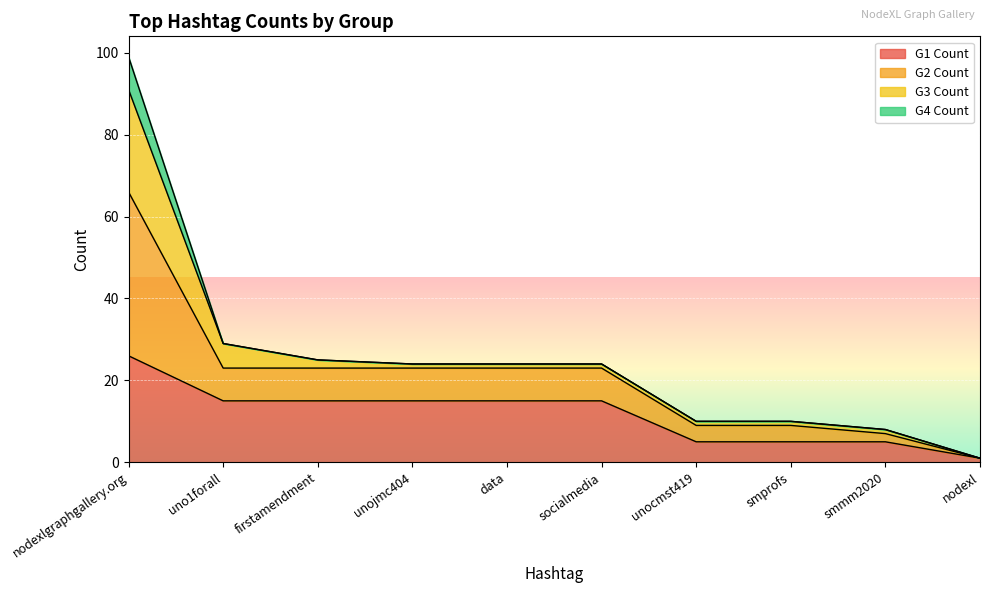

How many data points in G1 Count are less than 15?

4